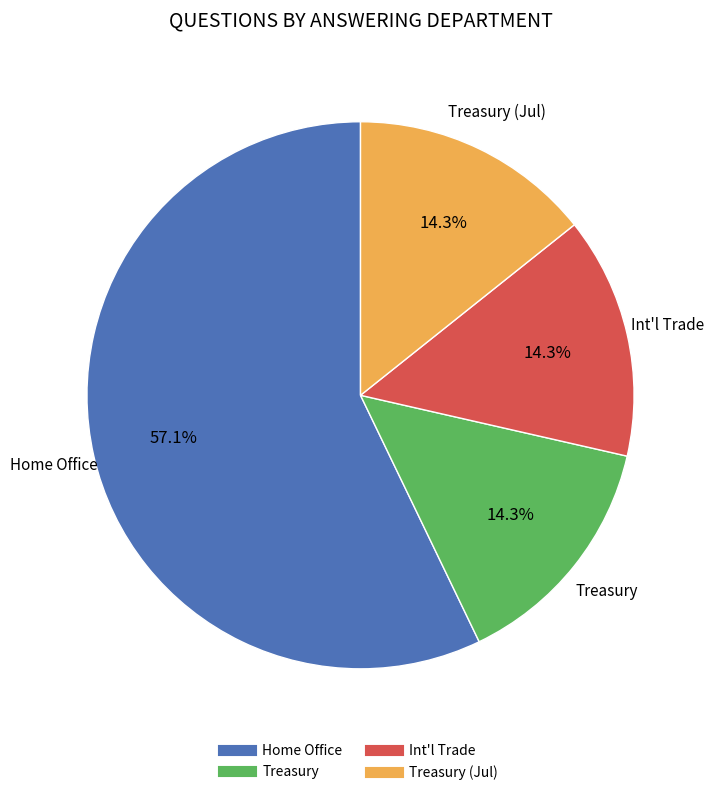

Is there any slice that represents more than half of the pie?

Yes